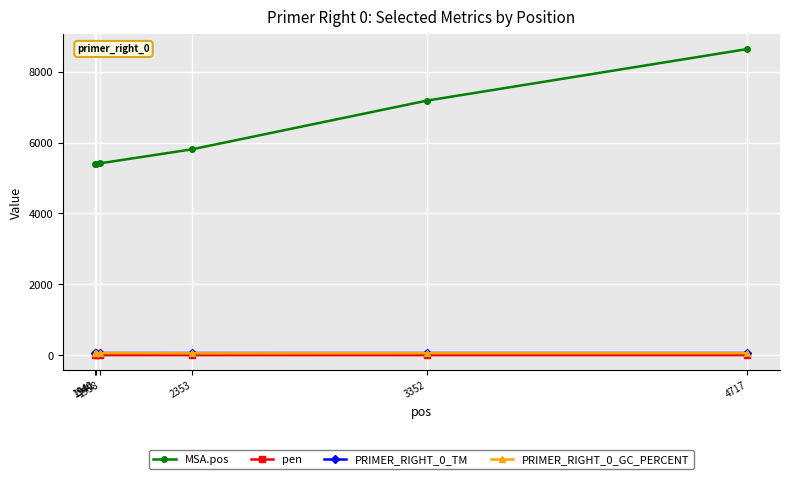

What is the value of the MSA.pos point at the 3rd from the left?

5411.0